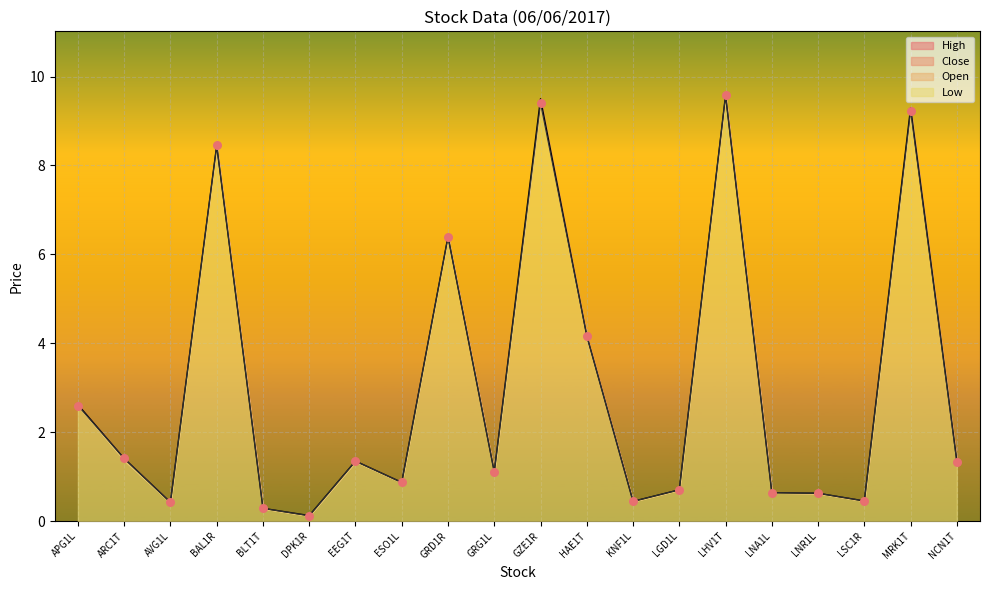

Which series has the largest total across all categories?

Open